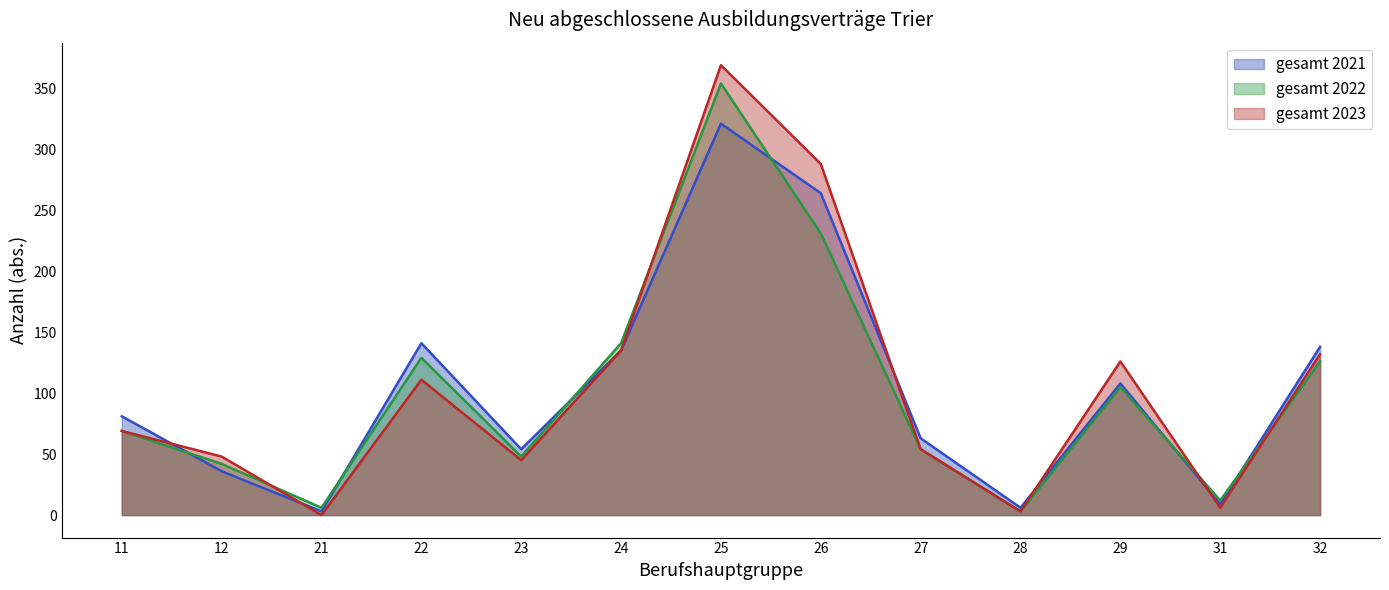

Between which two adjacent categories do männlich 2022 and männlich 2023 first intersect?

12 and 21